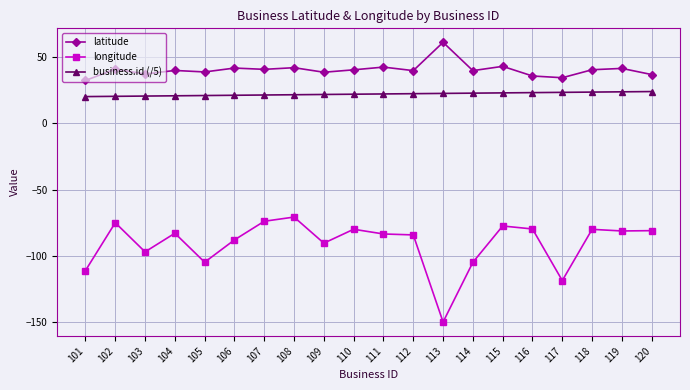

Count the number of data series in this chart.

3